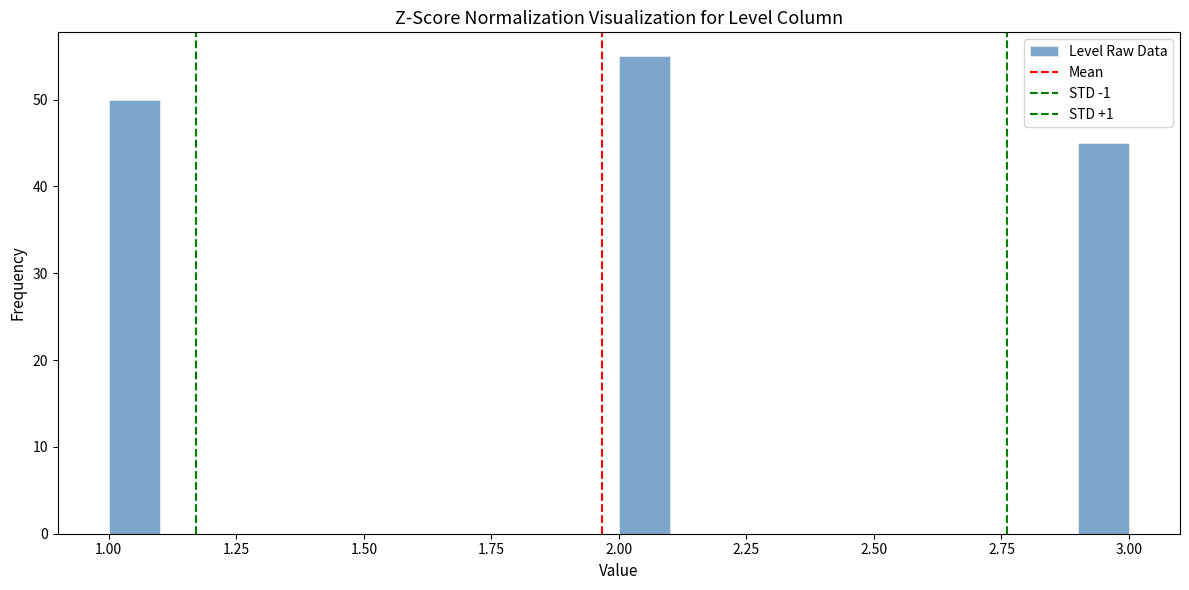

Around what value on the x-axis is the tallest bar? Give the approximate position of its centre, as read against the axis.

2.05